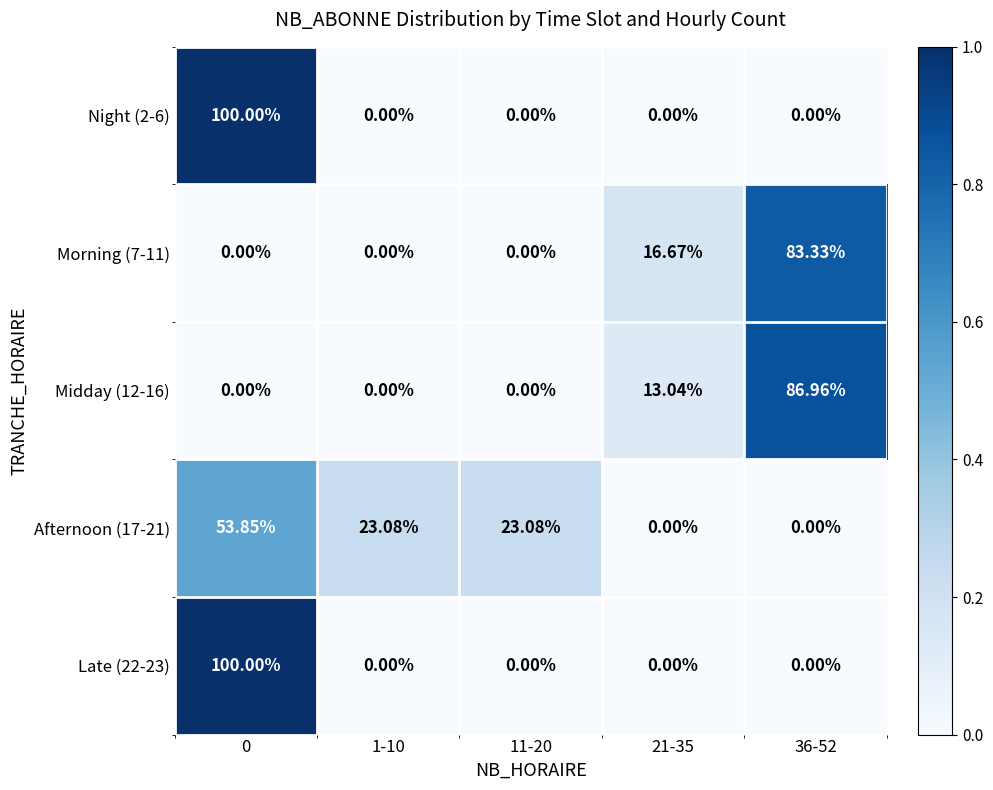

How many data points in Afternoon (17-21) are less than 23?

2